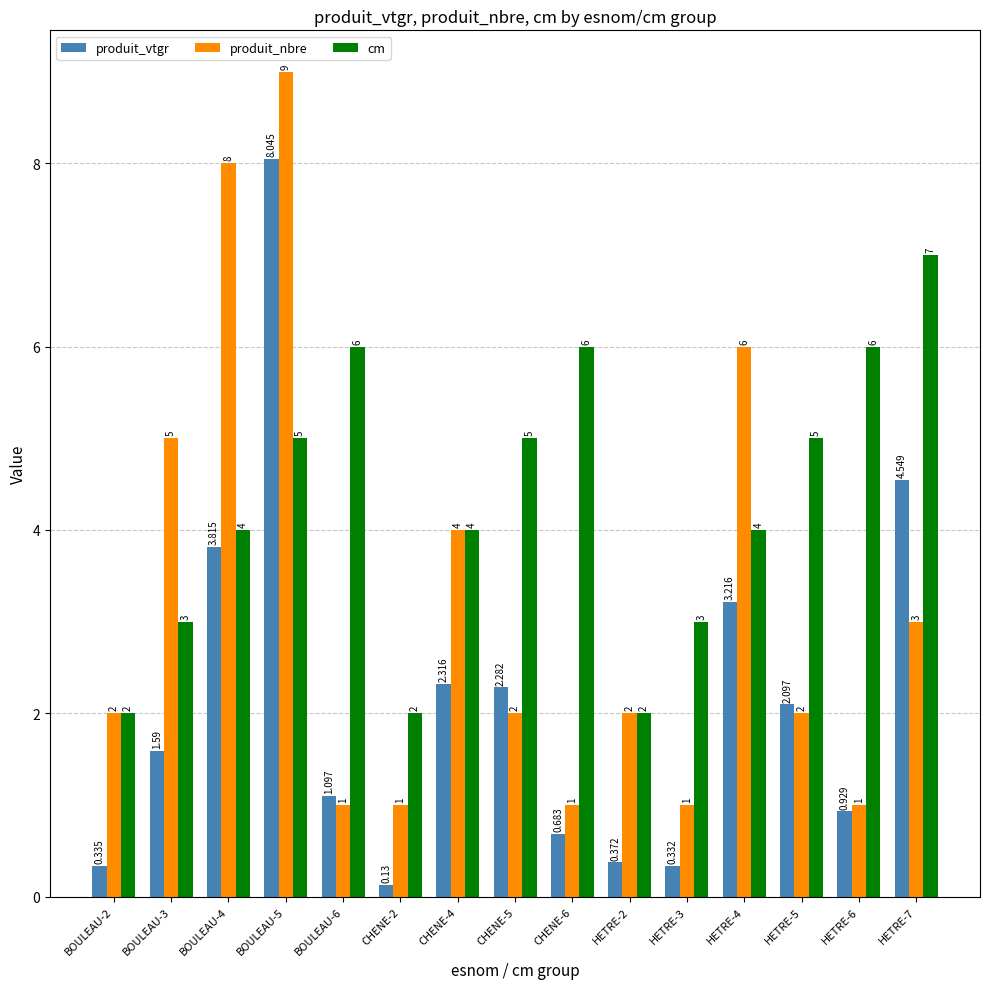

What is the minimum value for cm?

2.0